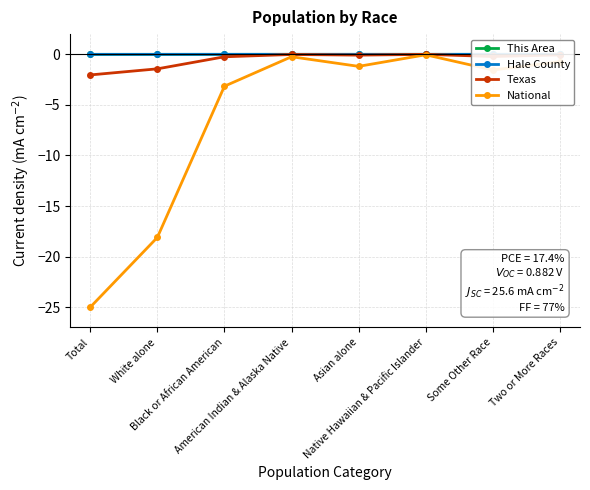

What is the total value across all series at Some Other Race?

-1.8